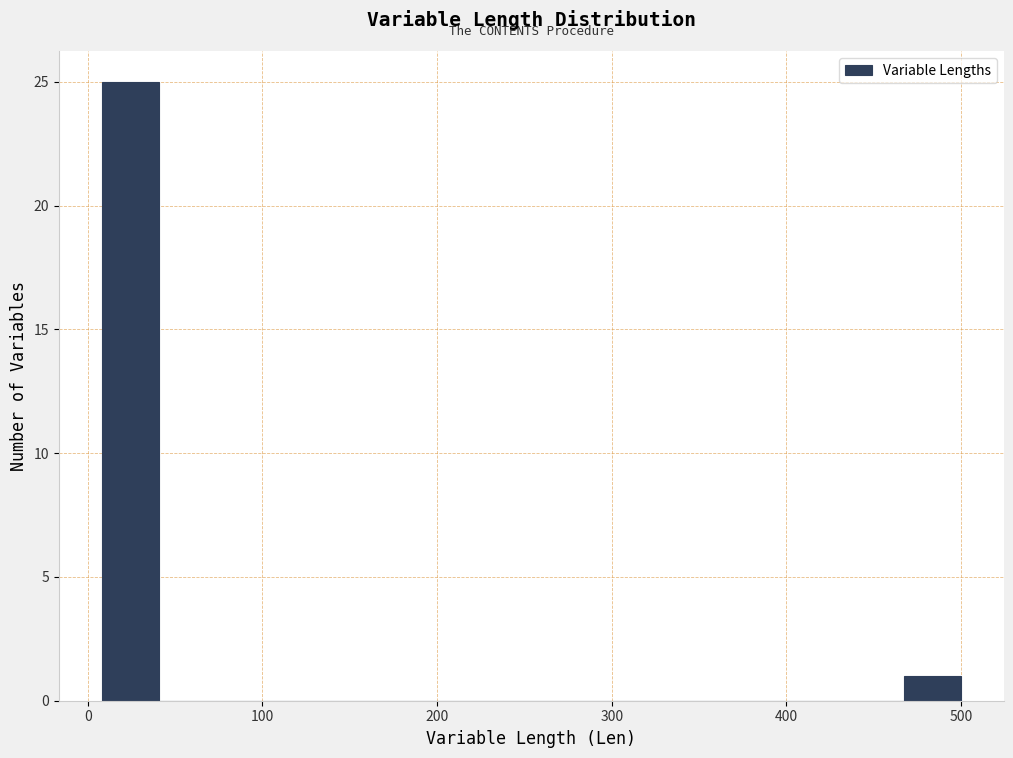

Around what value on the x-axis is the tallest bar? Give the approximate position of its centre, as read against the axis.

20